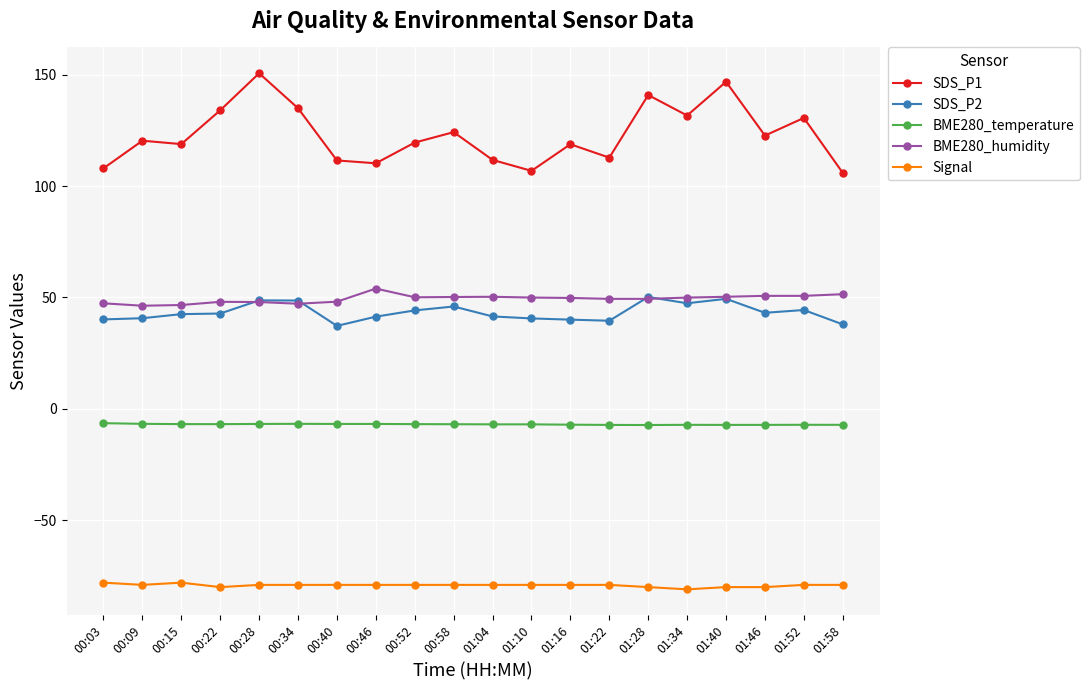

The BME280_humidity series shows 76.7 at 00:28. True or false?

False